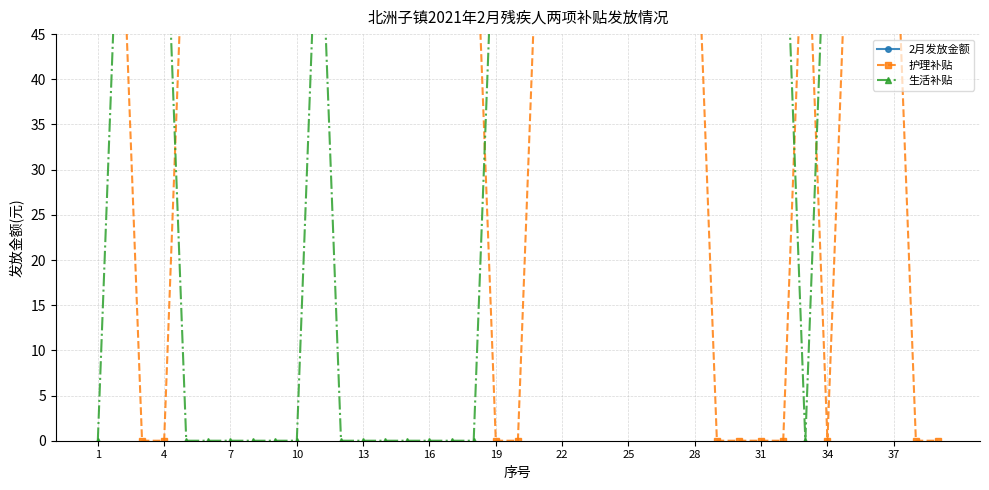

What is the sum of all 护理补贴 values?

1820